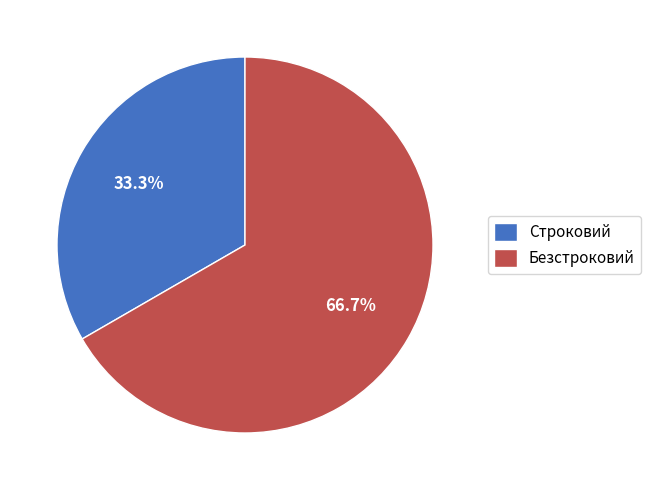

What is the total percentage of Строковий and Безстроковий?

100.0%